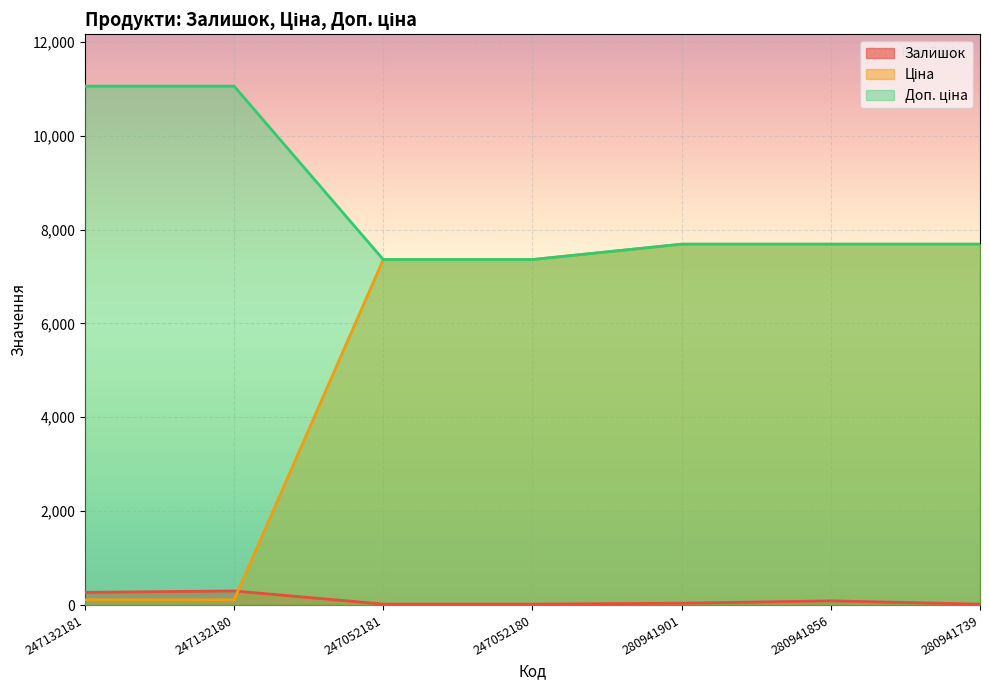

How many data points in Ціна are above 7360?

5